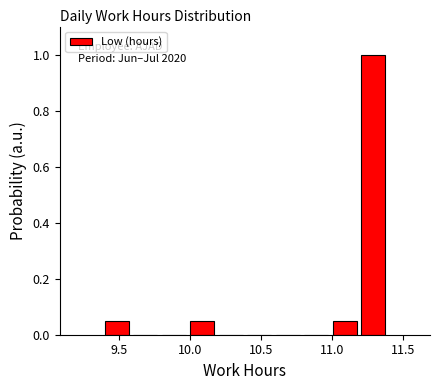

Which range on the x-axis has the tallest bar?

11.2 to 11.4